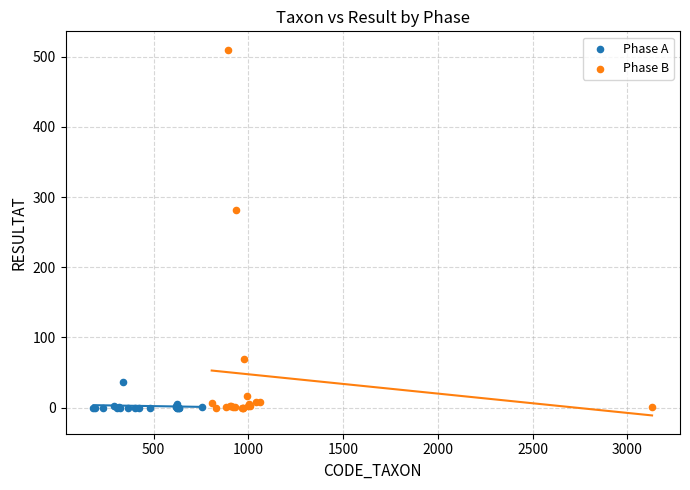

Which series contains the highest Y value?

Phase B